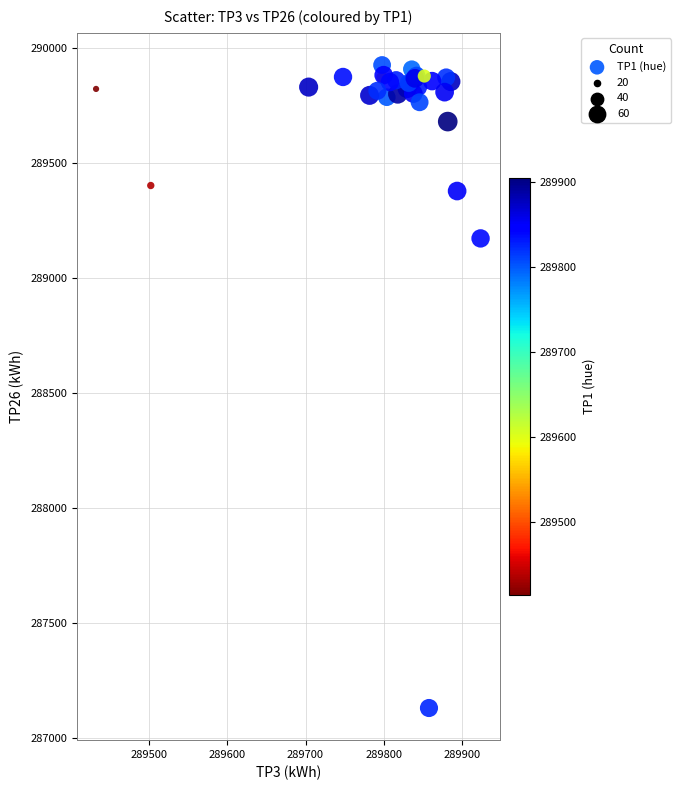

What Y value in the scatter plot is closest to 288528?

289172